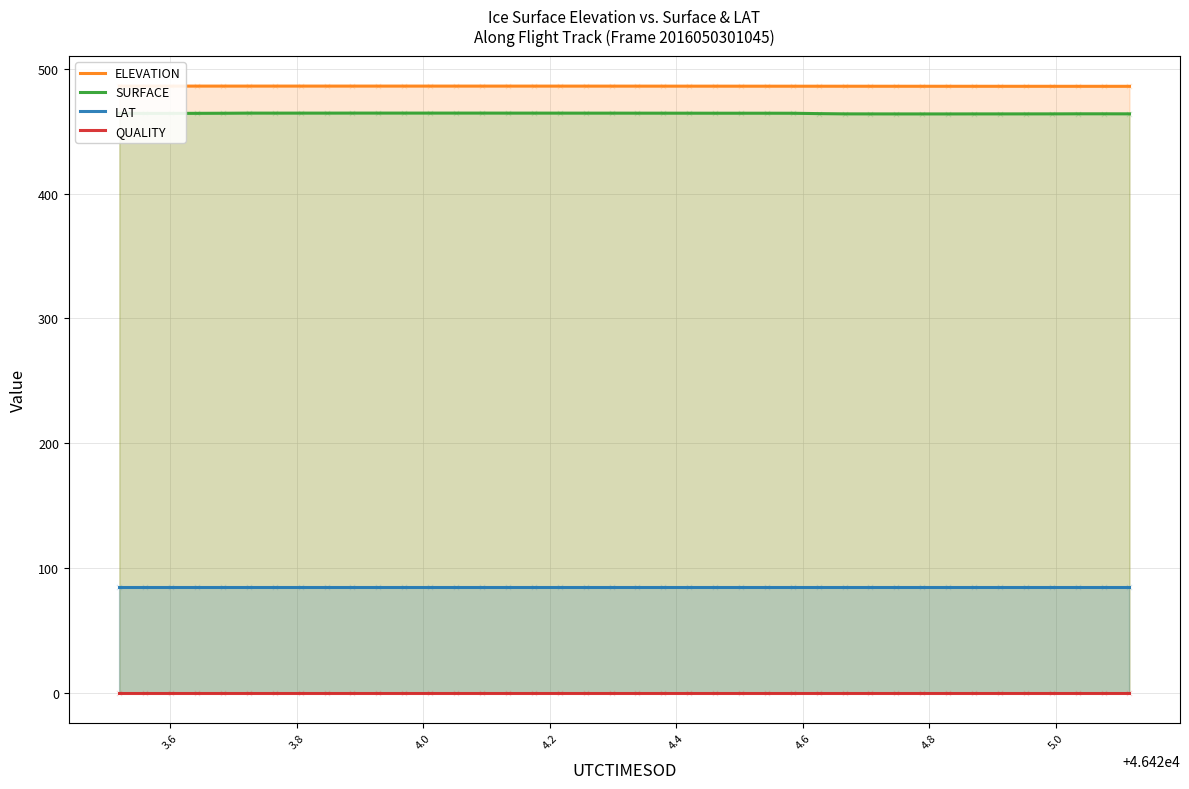

Which series has the largest total across all categories?

ELEVATION